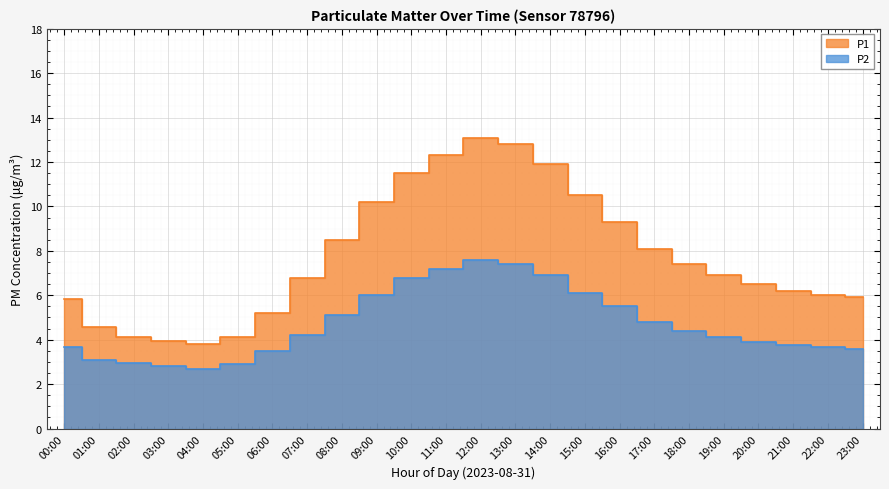

How many lines are shown in the chart?

2